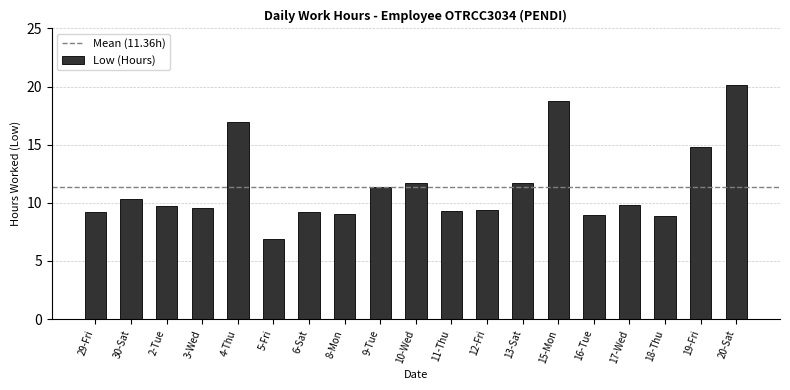

What is the average value?

11.4